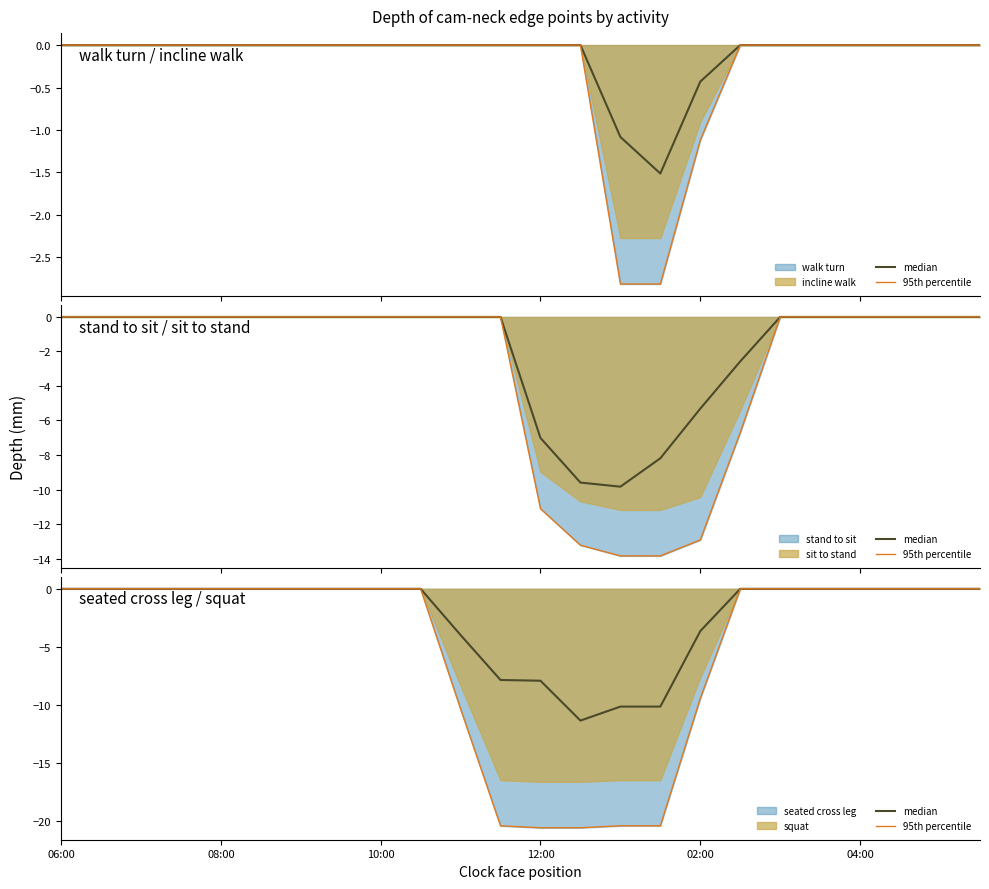

What is the average value of the 95th percentile series?

-5.1